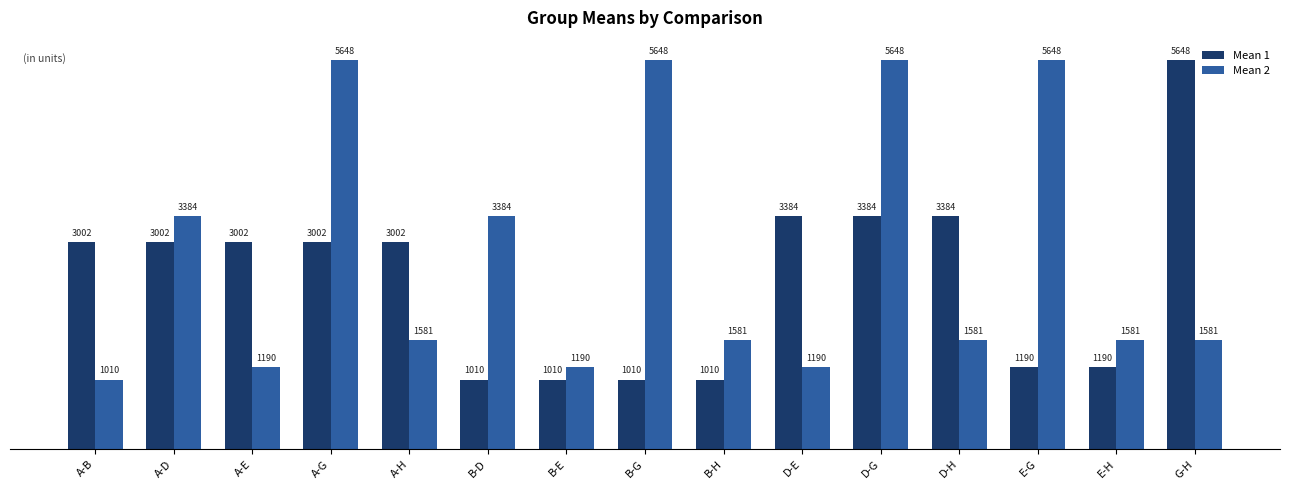

Between B-H and D-G, which series saw the biggest shift?

Mean 2